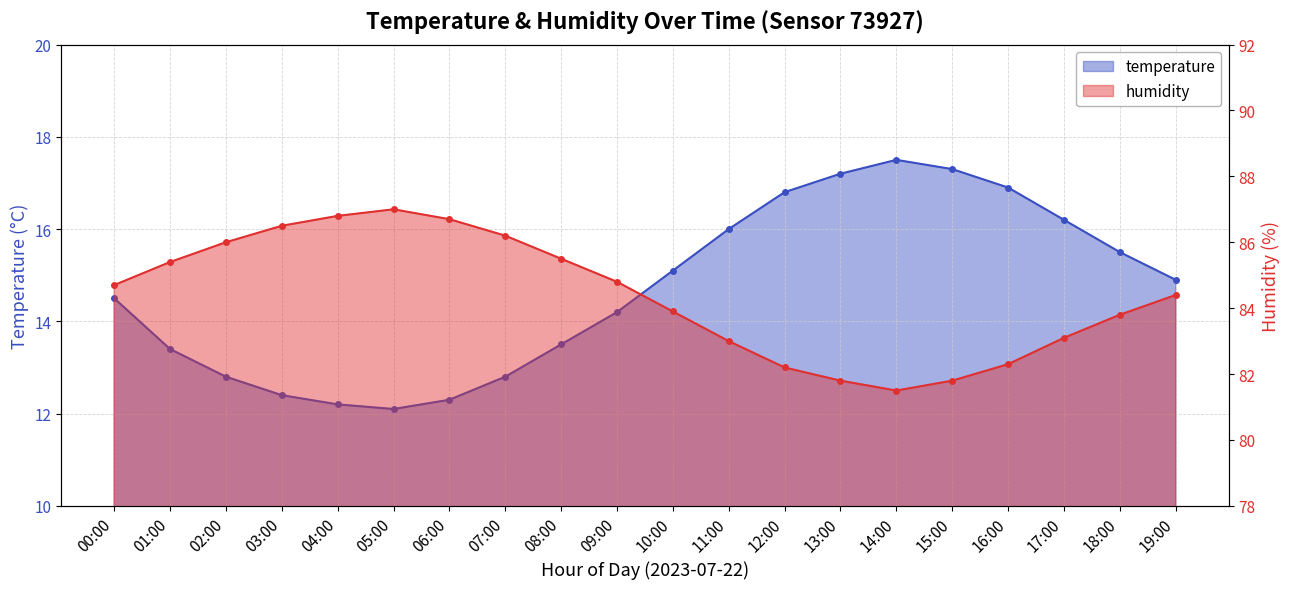

At which label is humidity closest to 84?

10:00